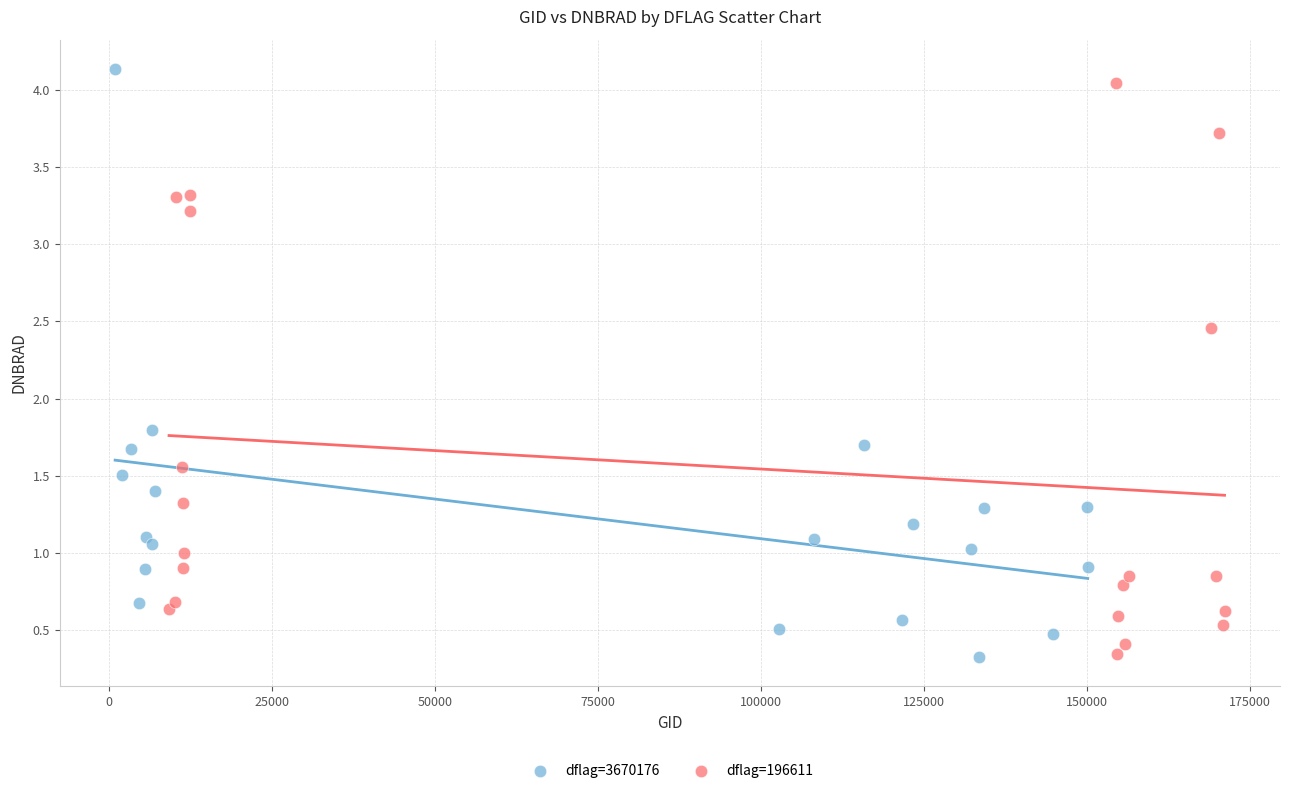

Which series has the largest Y range (max minus min)?

dflag=3670176